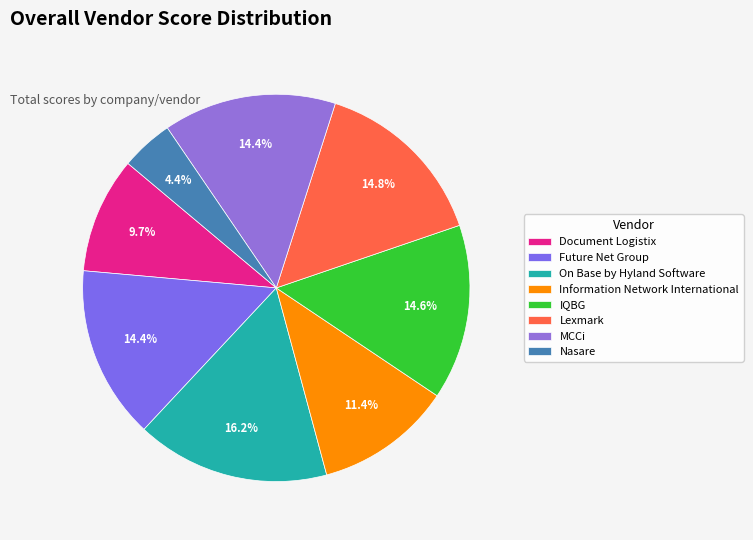

Is it true that On Base by Hyland Software is 16% of the pie?

True